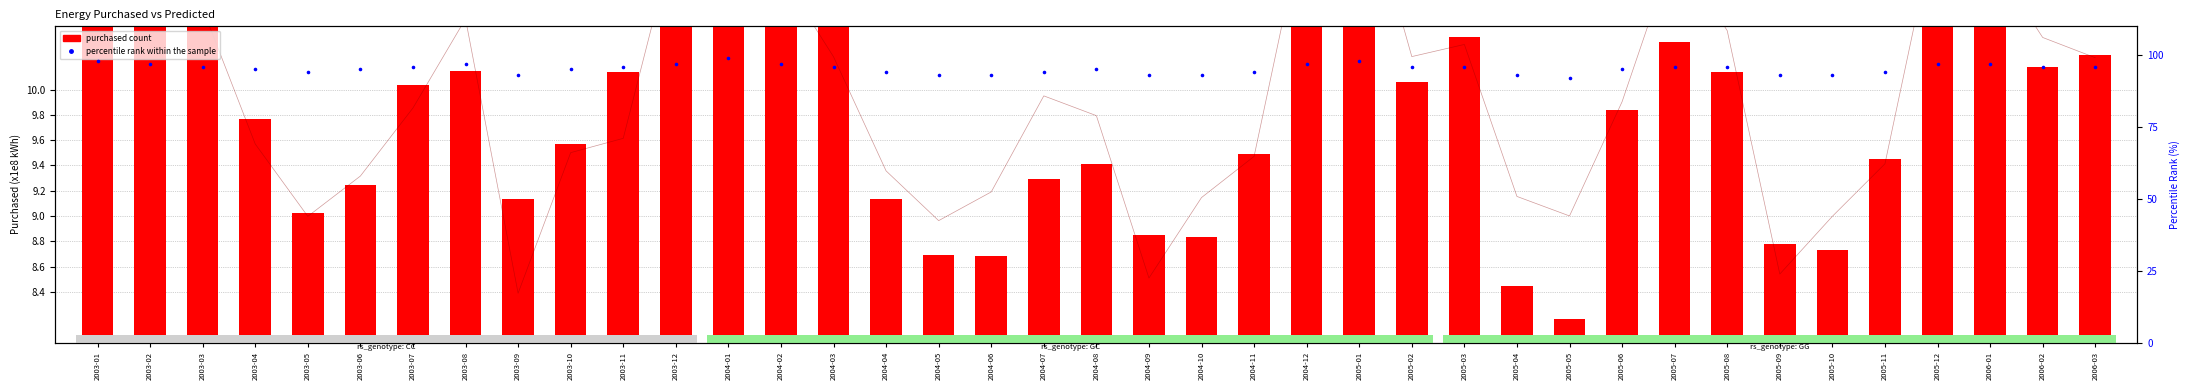

What are all the series names shown in the legend?

purchased count, percentile rank within the sample